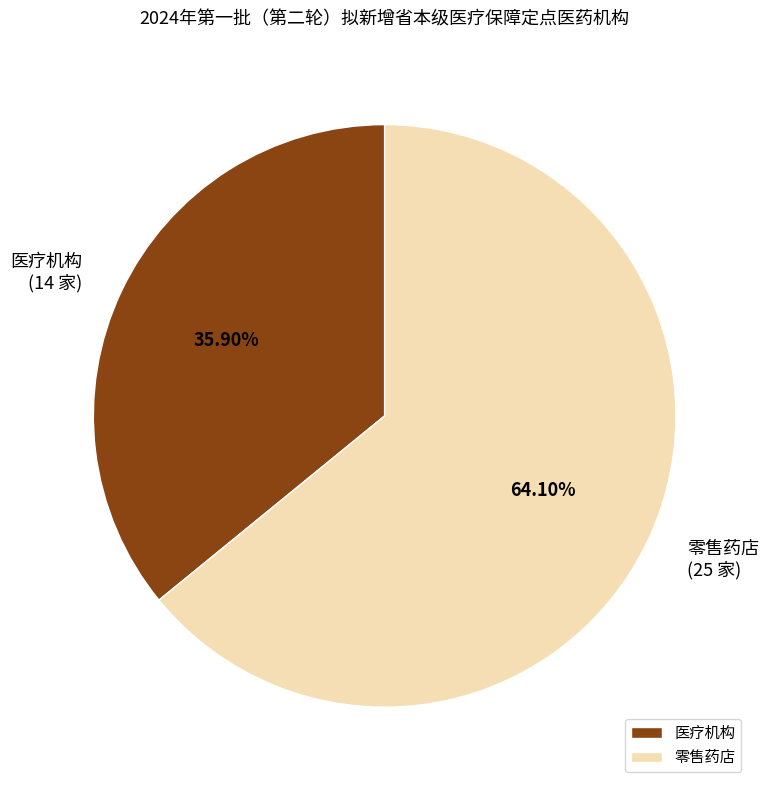

Which has a higher value, 医疗机构 or 零售药店?

零售药店